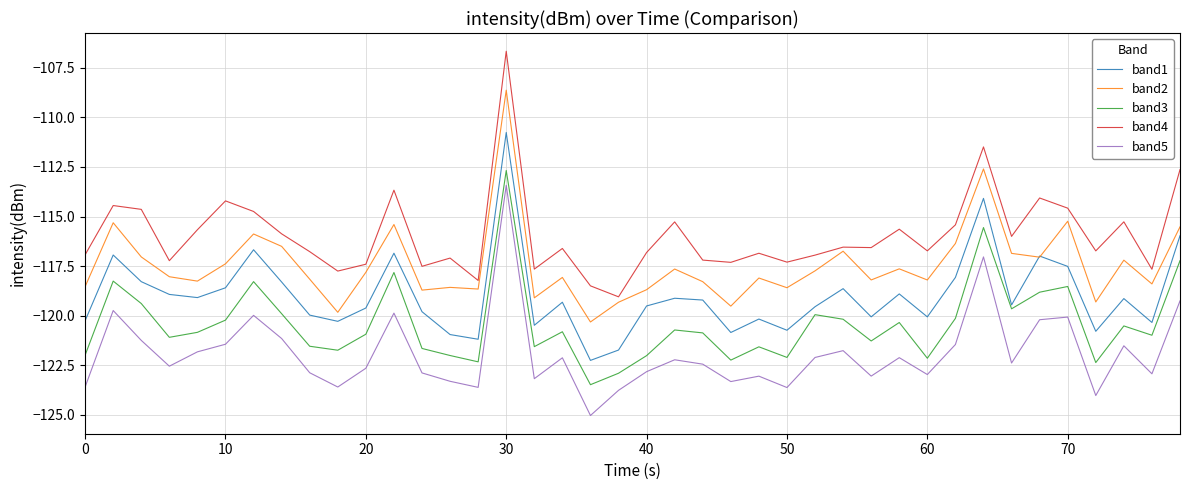

True or false: band4 and band3 cross at least once.

False